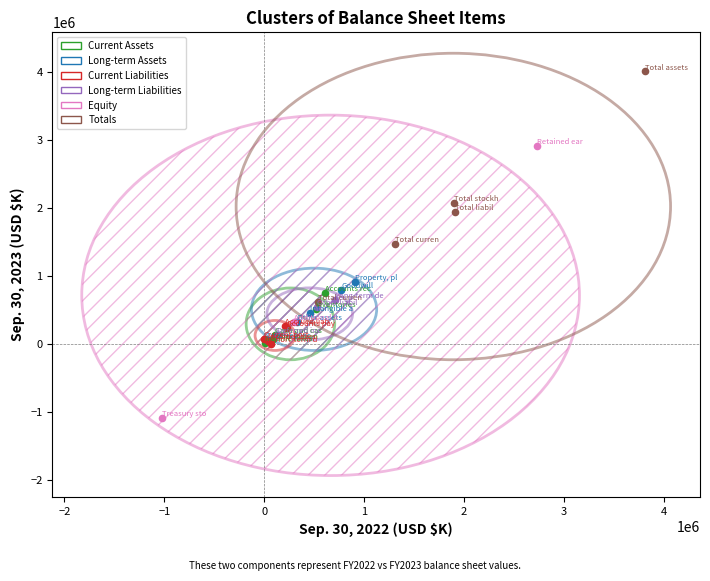

Which series contains the highest Y value?

Totals